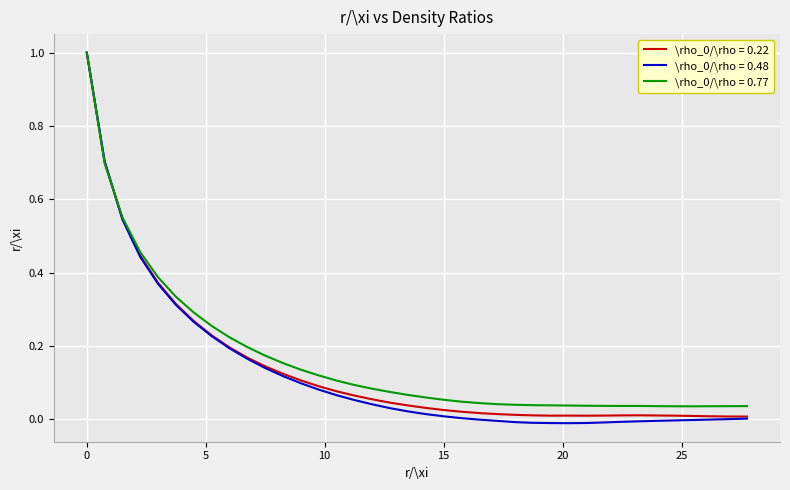

What is the greatest value displayed?

1.0